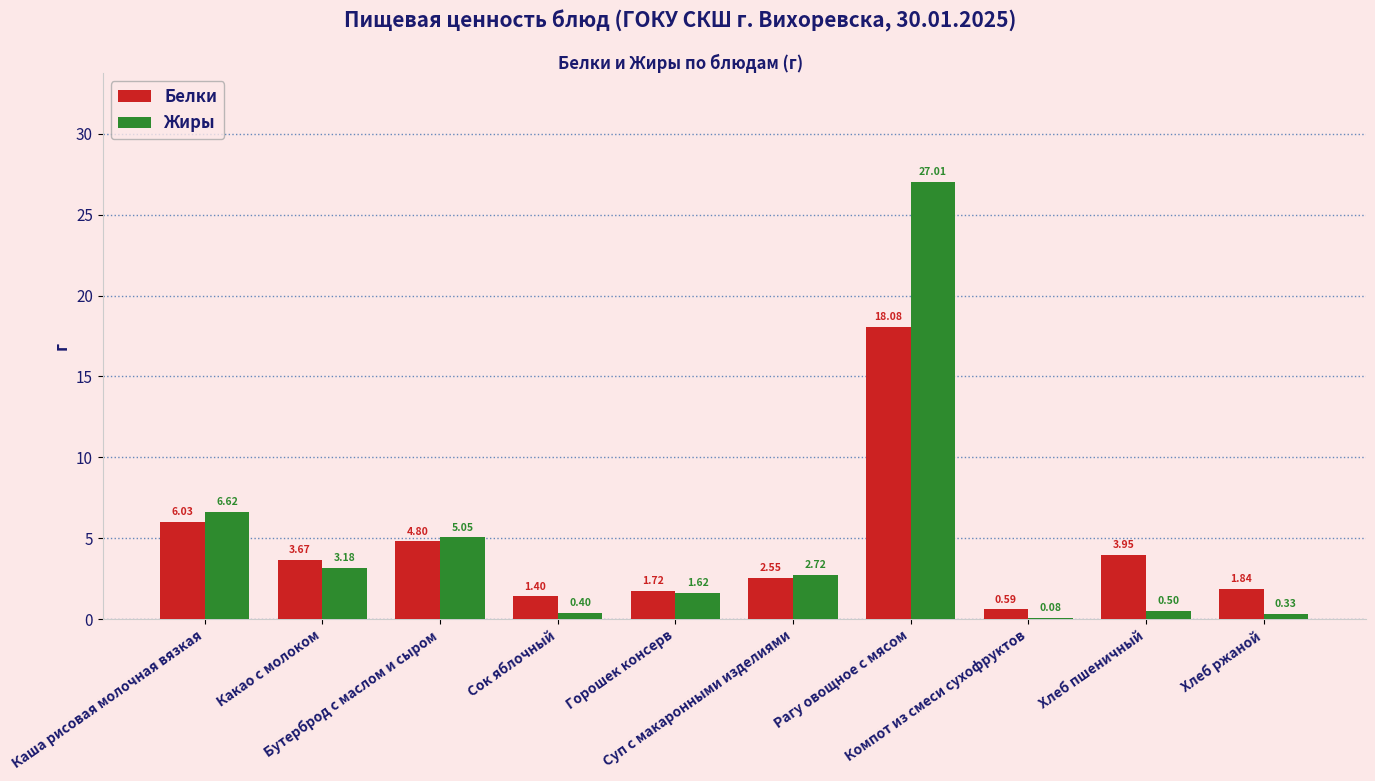

What is the maximum value for Жиры?

27.0